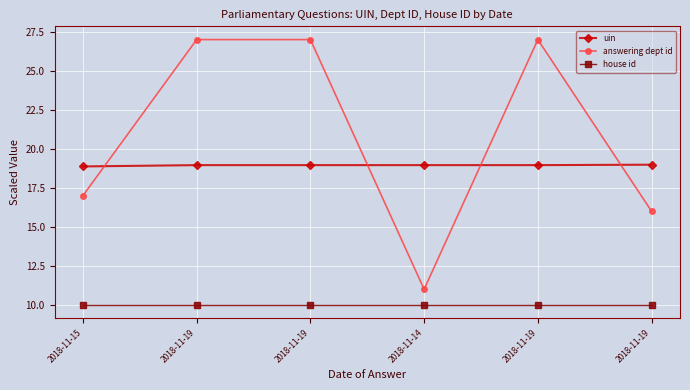

Reading left to right, transcribe all the data shown in this chart.

uin: 2018-11-15=18.9	2018-11-19=19.0	2018-11-19=19.0	2018-11-14=19.0	2018-11-19=19.0	2018-11-19=19.0
answering dept id: 2018-11-15=17.0	2018-11-19=27.0	2018-11-19=27.0	2018-11-14=11.0	2018-11-19=27.0	2018-11-19=16.0
house id: 2018-11-15=10.0	2018-11-19=10.0	2018-11-19=10.0	2018-11-14=10.0	2018-11-19=10.0	2018-11-19=10.0